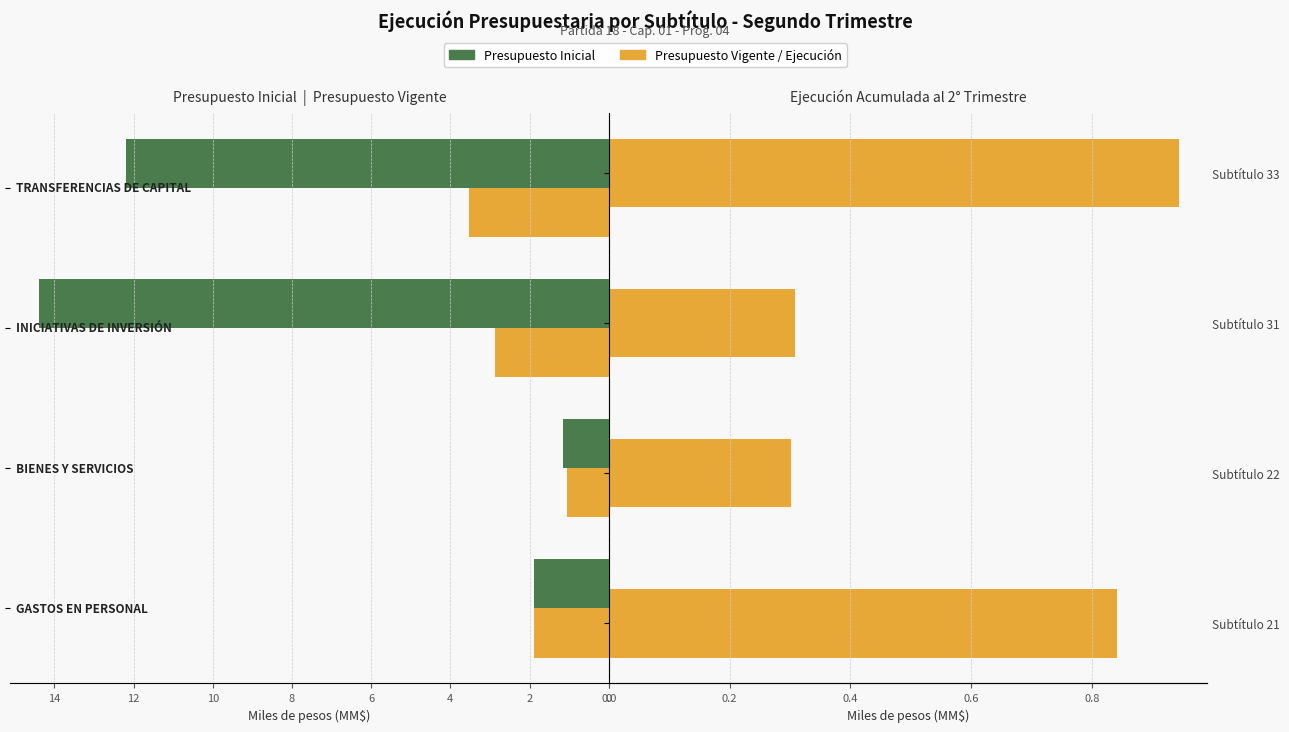

What is the sum of the Ejecución Acumulada values at Subtítulo 31 and Subtítulo 33?

1.3